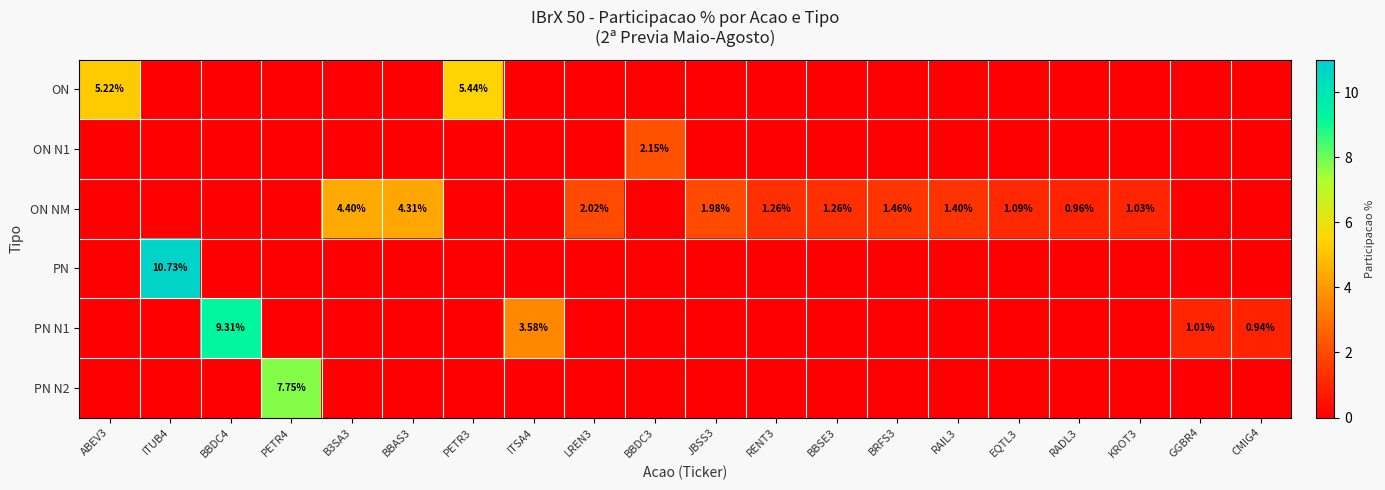

Which series has the widest spread of values?

PN